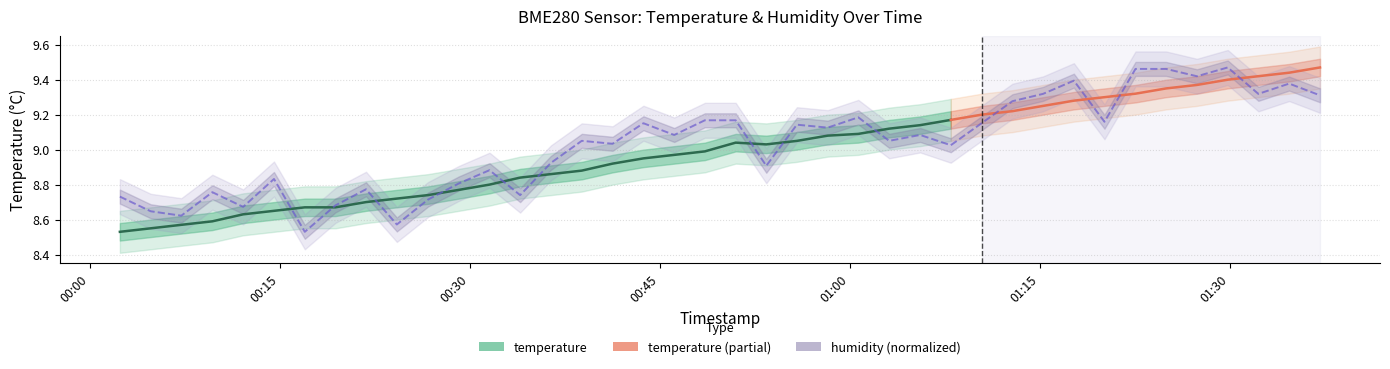

The chart shows a value of 2.1 at 2023-11-19T01:37:06. True or false?

False